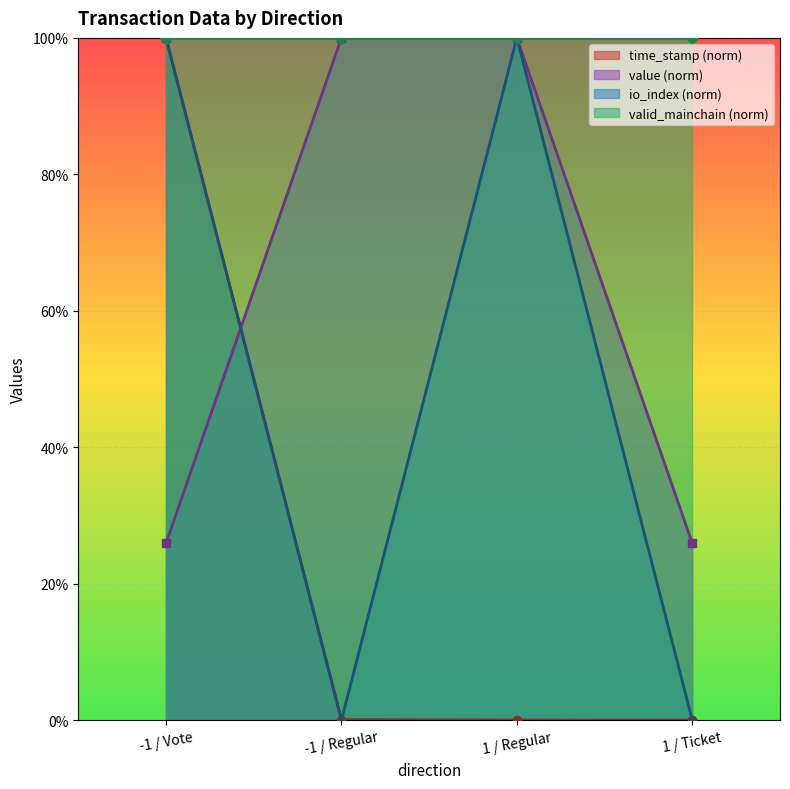

True or false: time_stamp has a value of 0.0 at 1 / Ticket.

True